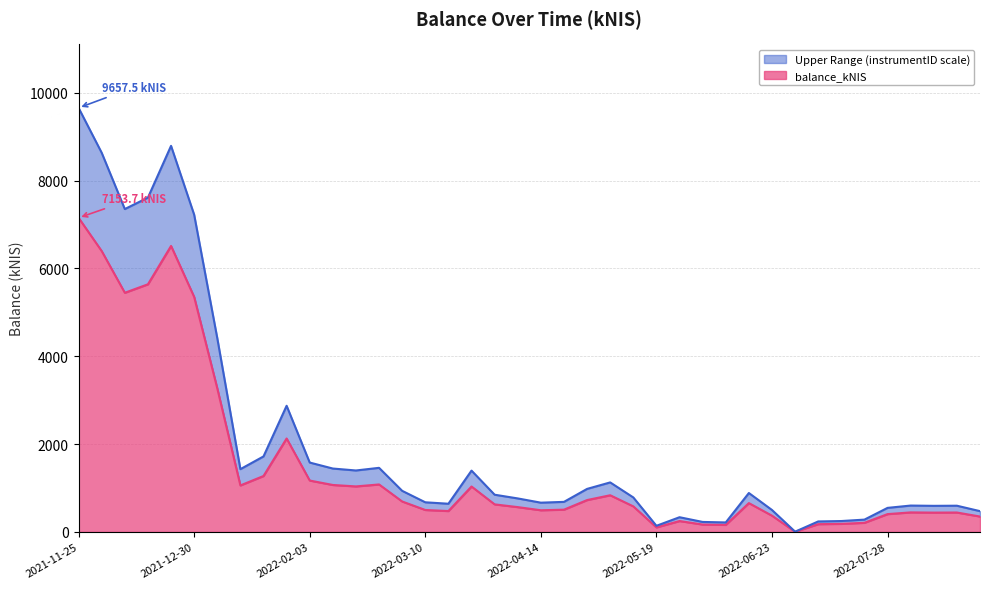

How many points are higher than both their immediate neighbors (excluding endpoints)?

9